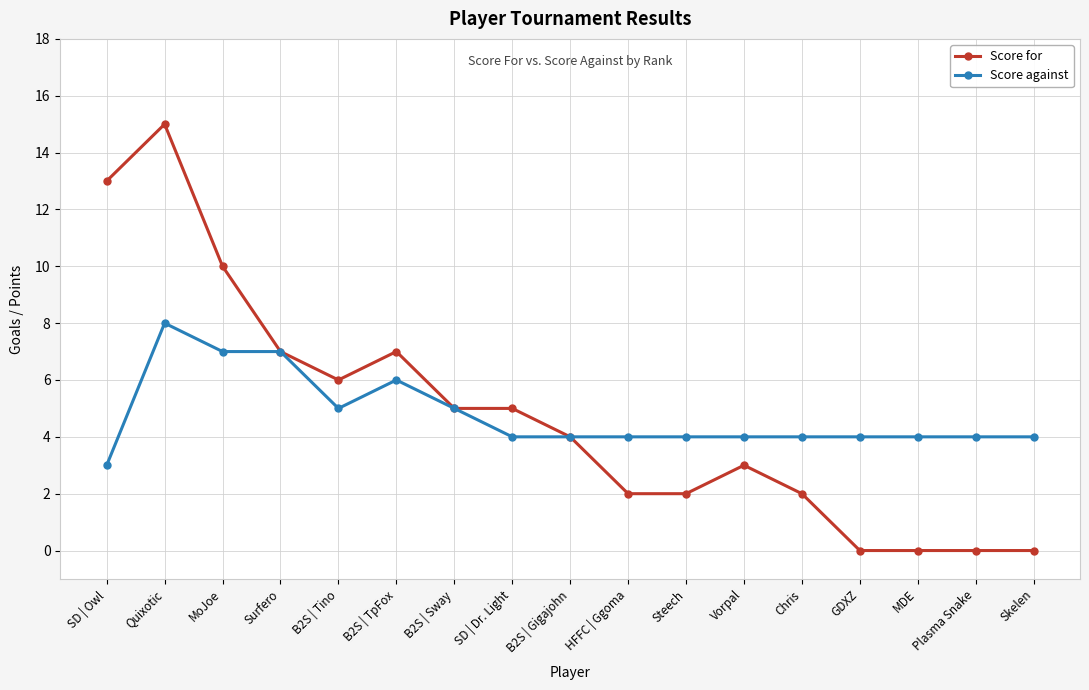

Is this an area chart (filled region under the line)?

No